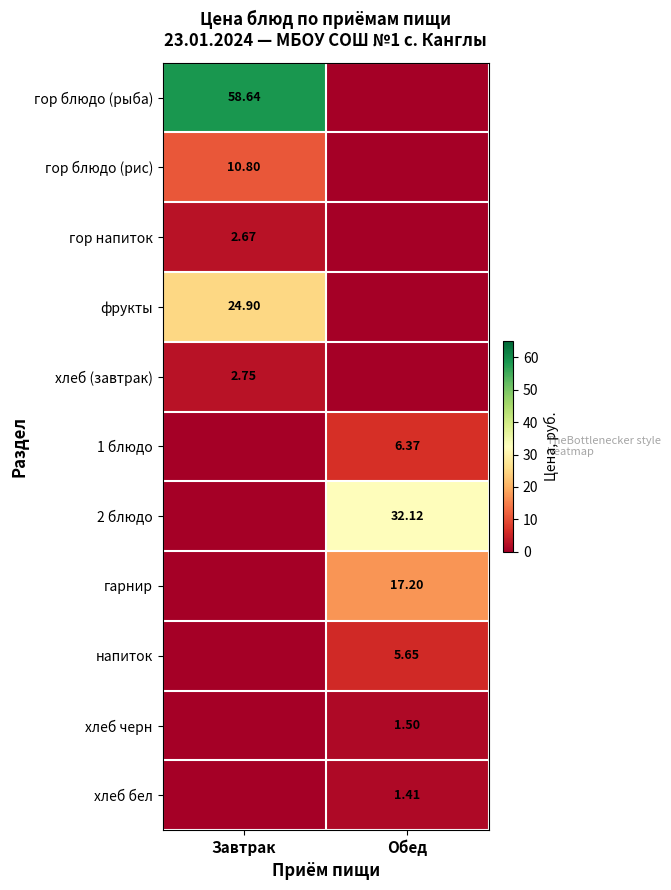

Which series changed the most between Завтрак and Обед?

гор блюдо (рыба)